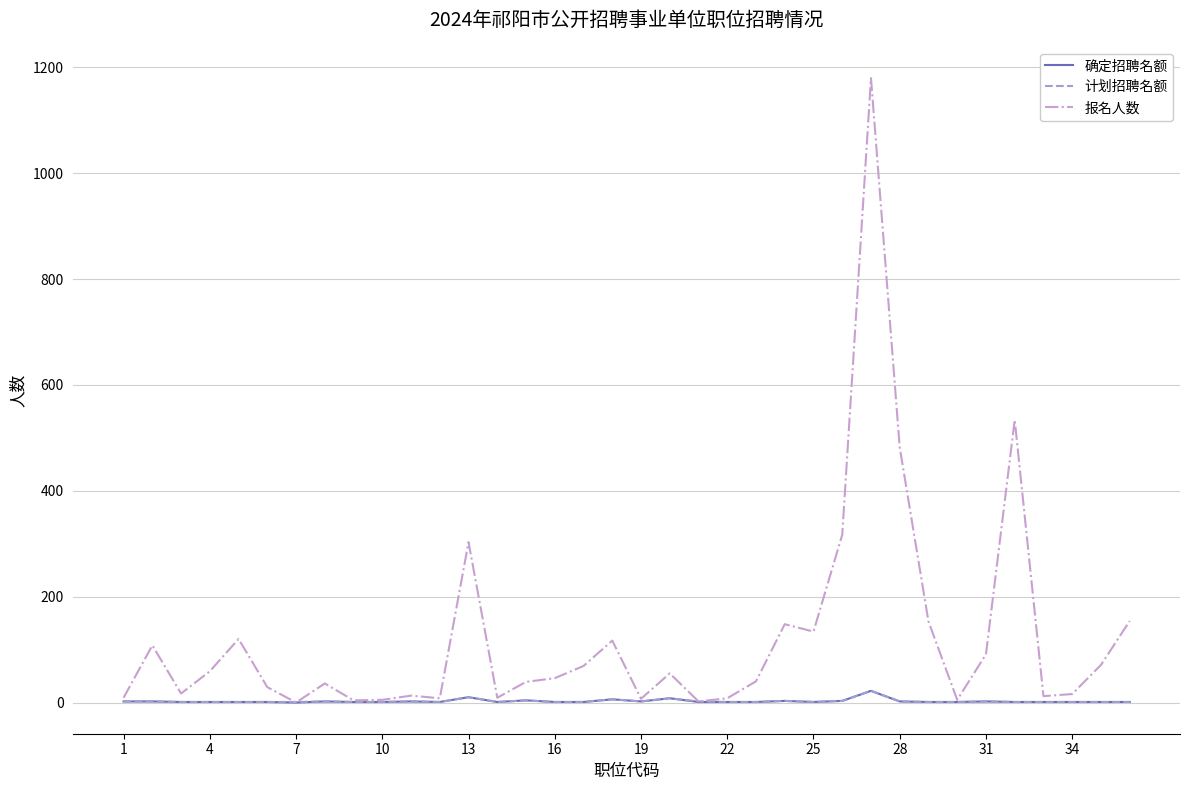

Count the number of categories in the chart.

36